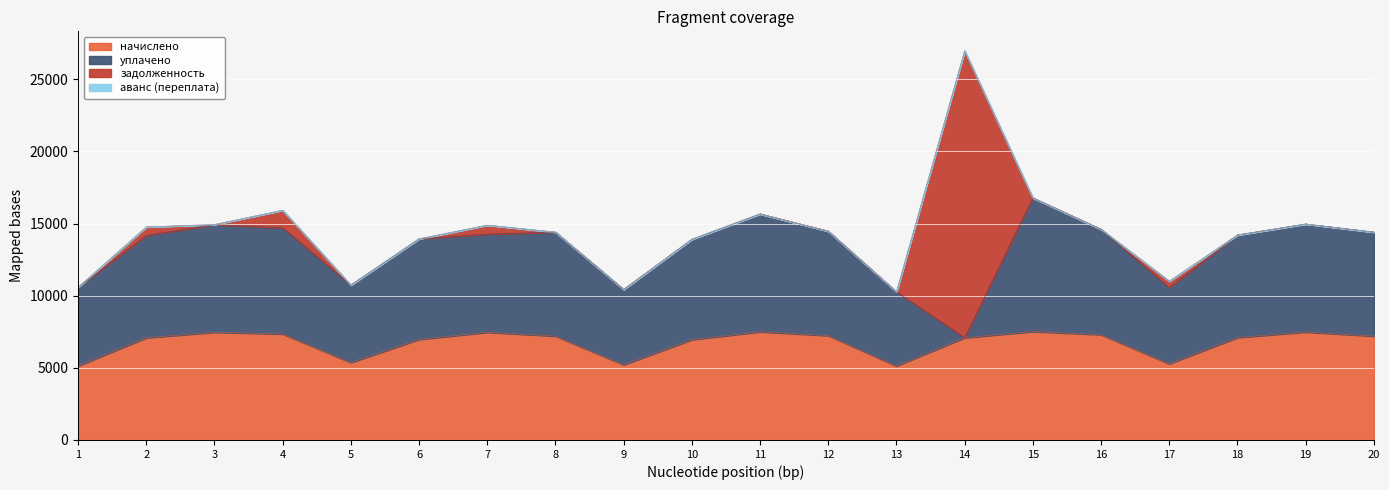

What are all the series names shown in the legend?

начислено, уплачено, задолженность, аванс (переплата)